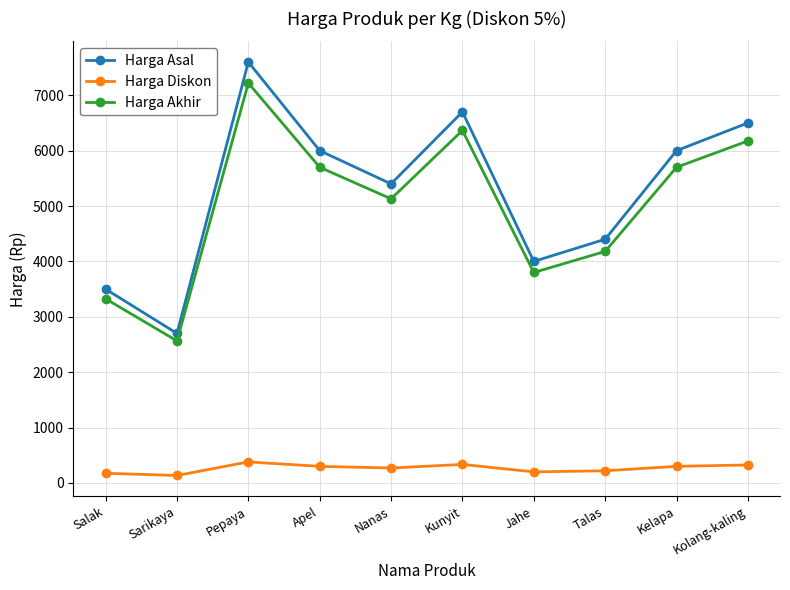

True or false: Harga Diskon and Harga Asal intersect in this chart.

False